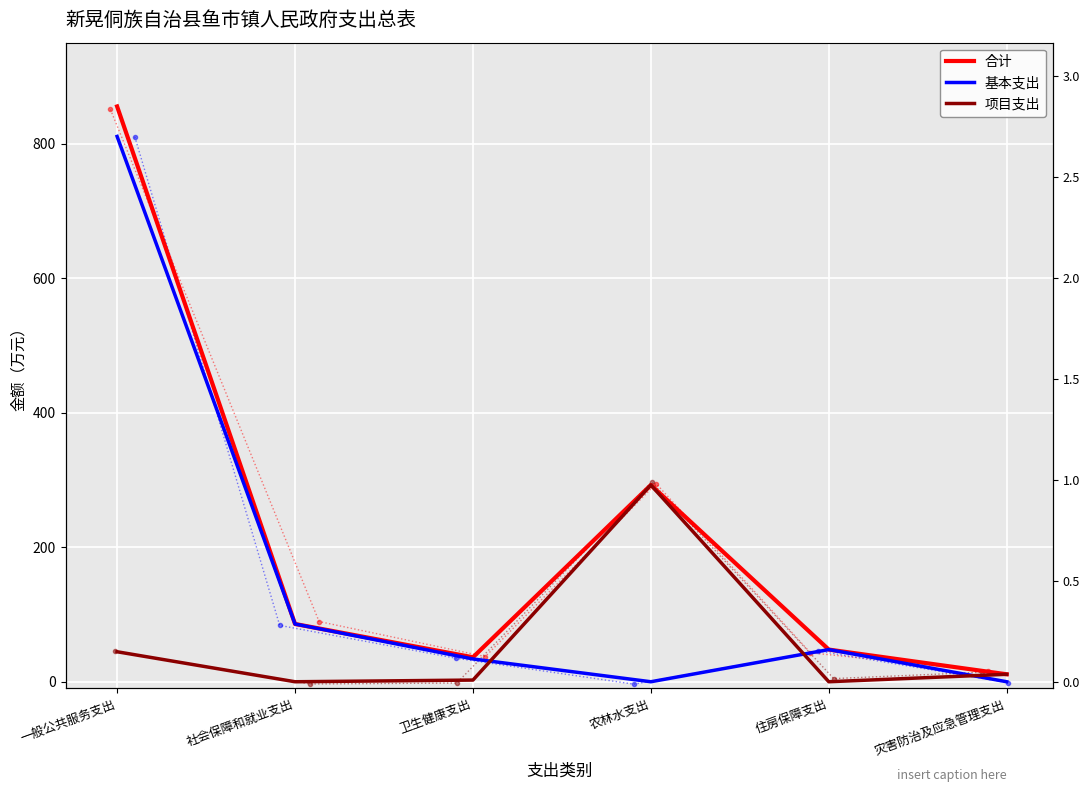

Rank the series at 农林水支出 from lowest to highest value.

基本支出, 合计, 项目支出